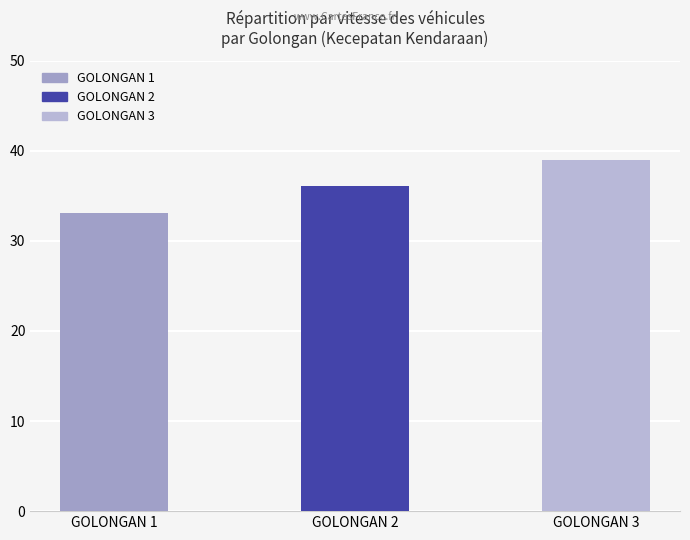

Read the value at GOLONGAN 1.

33.1